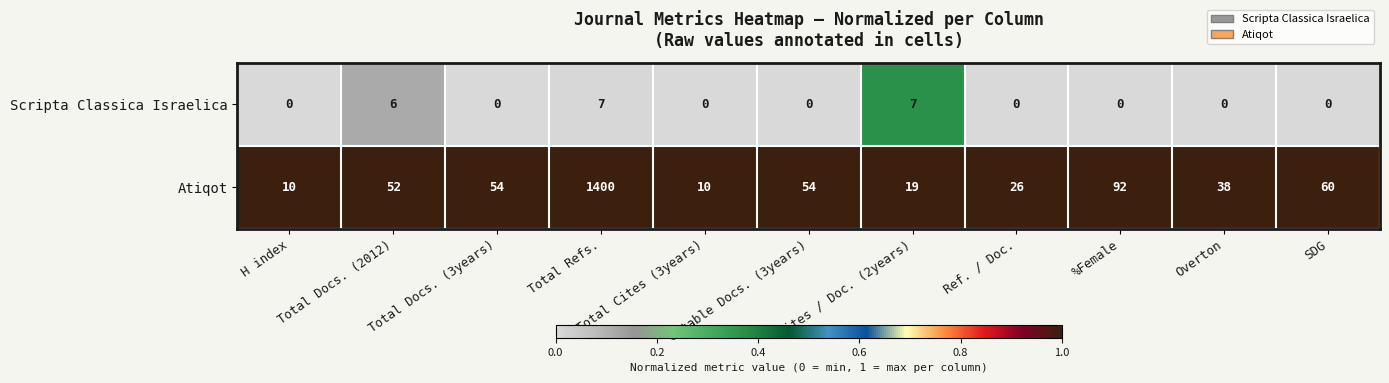

At Total Docs. (2012), list the series in order from smallest to largest.

Scripta Classica Israelica, Atiqot